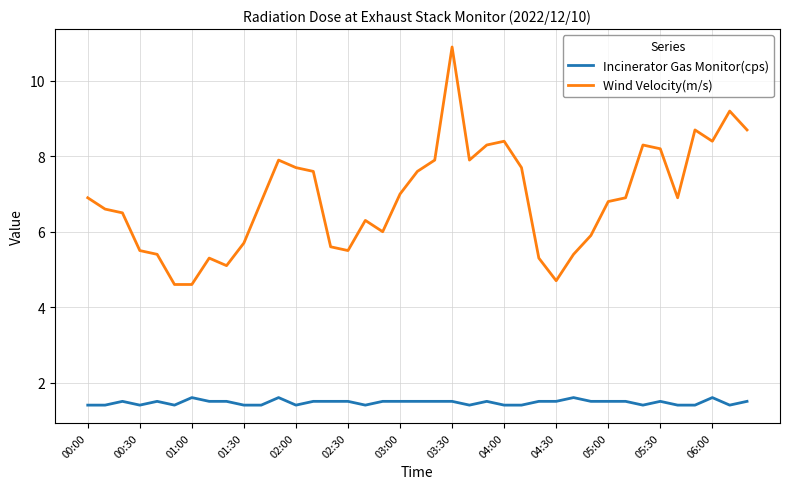

True or false: Wind Velocity(m/s) and Incinerator Gas Monitor(cps) cross at least once.

False